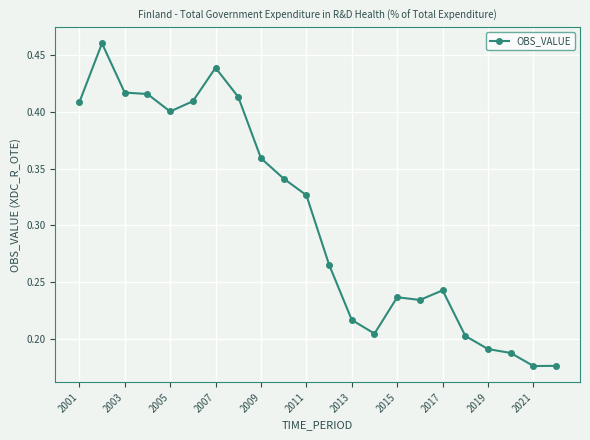

True or false: there are more than 0 points higher than both neighbors.

True